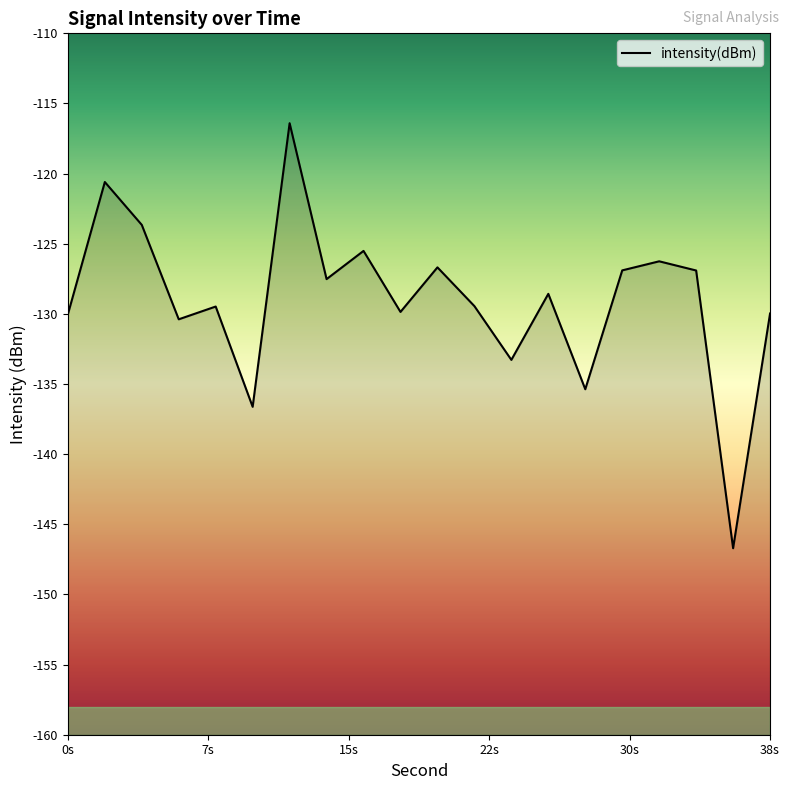

True or false: the data shows -182.7 at 2.

False